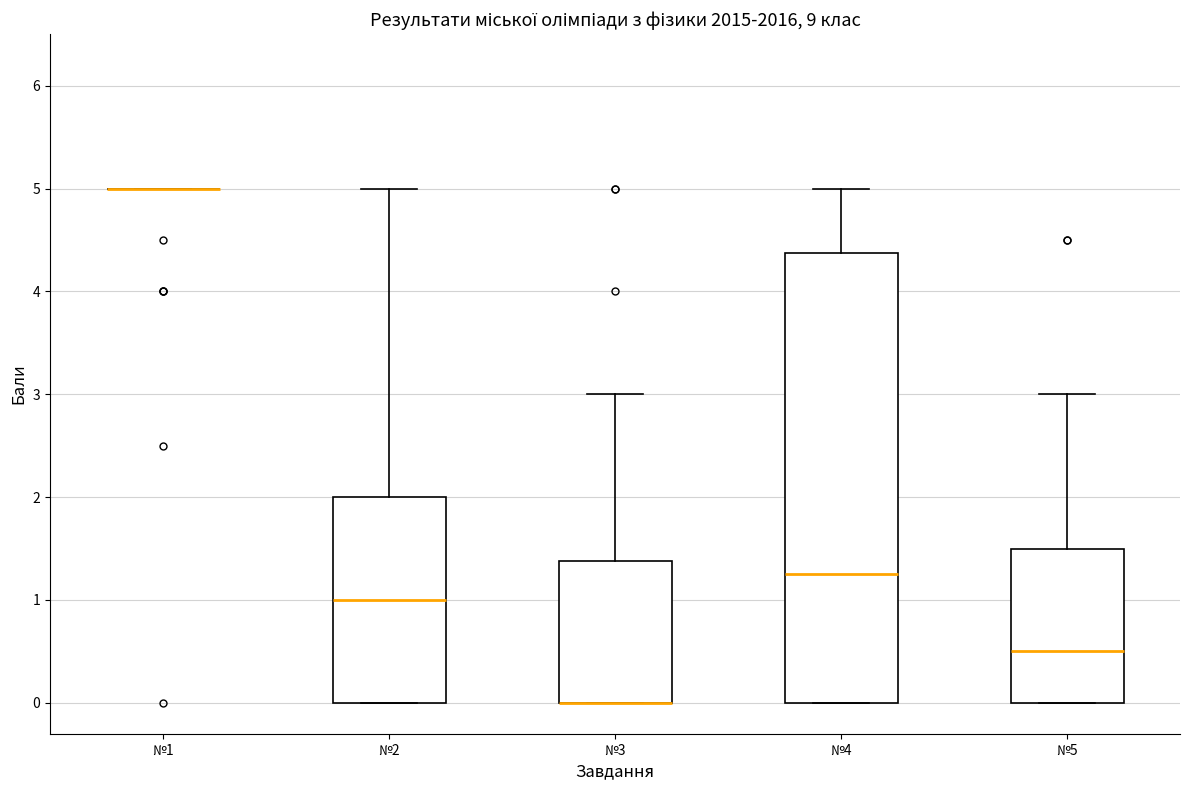

Reading left to right, read every box against the y-axis: the position of its median line, the range the box covers, and the ends of its whiskers. The values are not printed on the chart, so give them approximately, as read against the axis.

№1: box collapsed to a line at 5.0, whiskers 5.0 to 5.0
№2: median 1.0, box 0.0 to 2.0, whiskers 0.0 to 5.0
№3: median 0.0 (drawn on the box's lower edge), box 0.0 to 1.4, whiskers 0.0 to 3.0
№4: median 1.3, box 0.0 to 4.4, whiskers 0.0 to 5.0
№5: median 0.5, box 0.0 to 1.5, whiskers 0.0 to 3.0